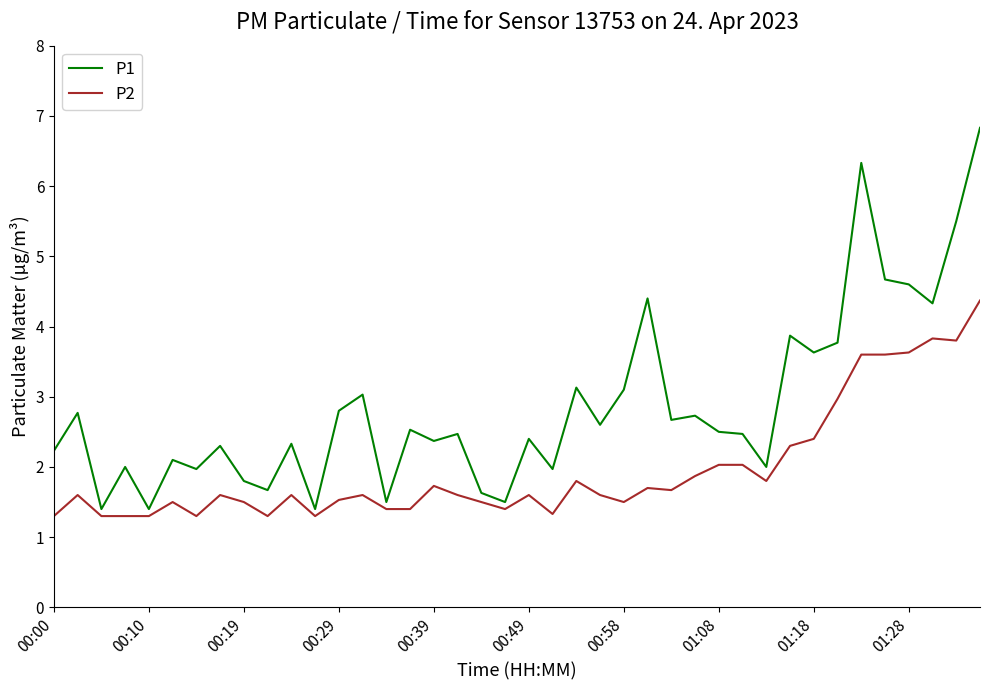

True or false: P2 has more than 2 interior local peaks.

True